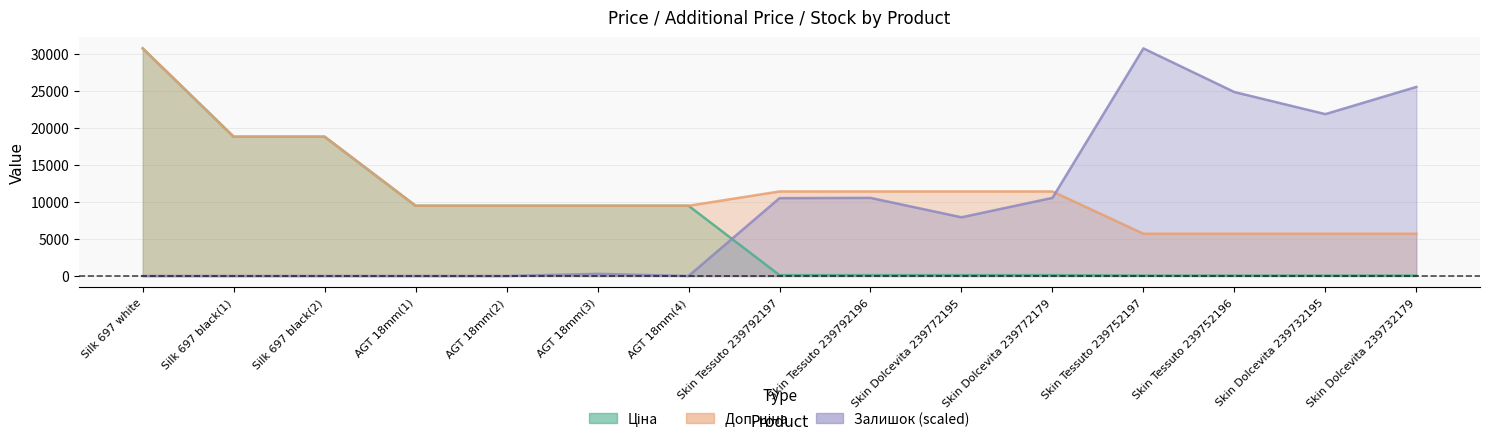

What is the total value across all series at Skin Dolcevita 239732195?

27609.4